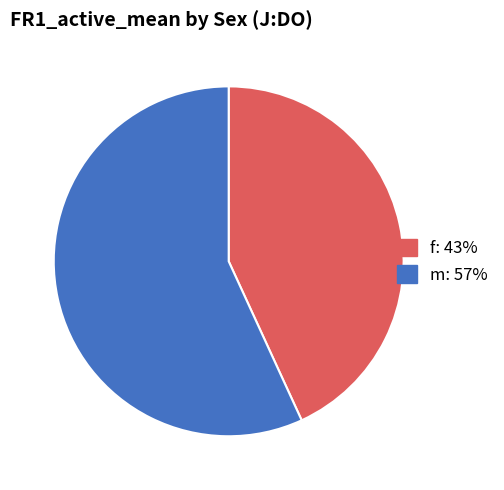

Which has a higher value, m or f?

m